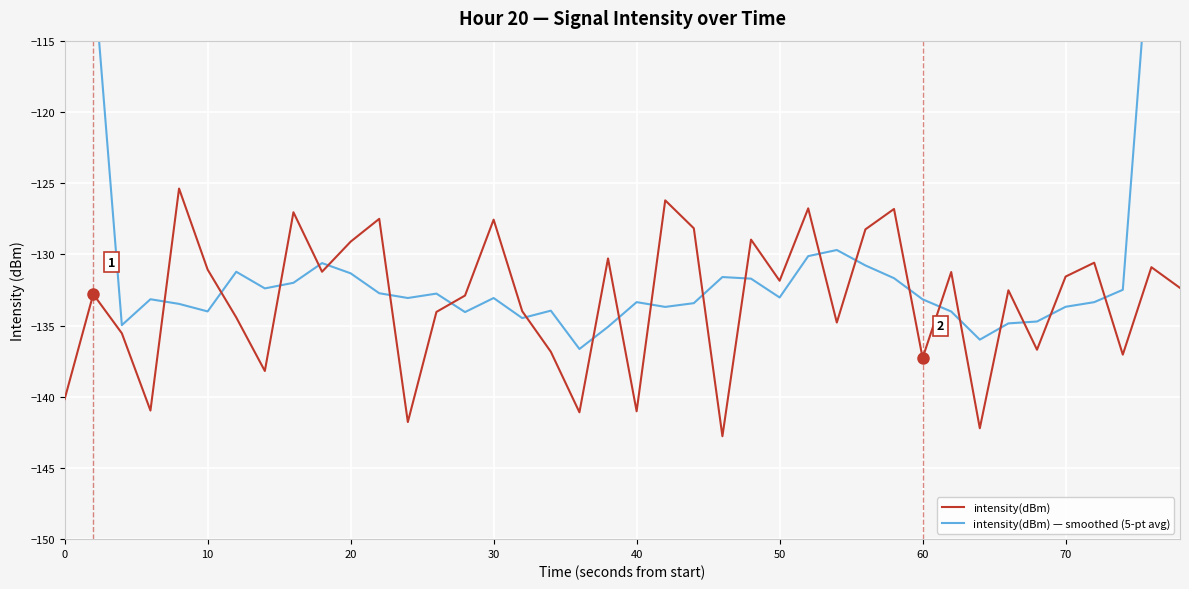

Is it true that intensity(dBm) equals -131.1 at 10?

True